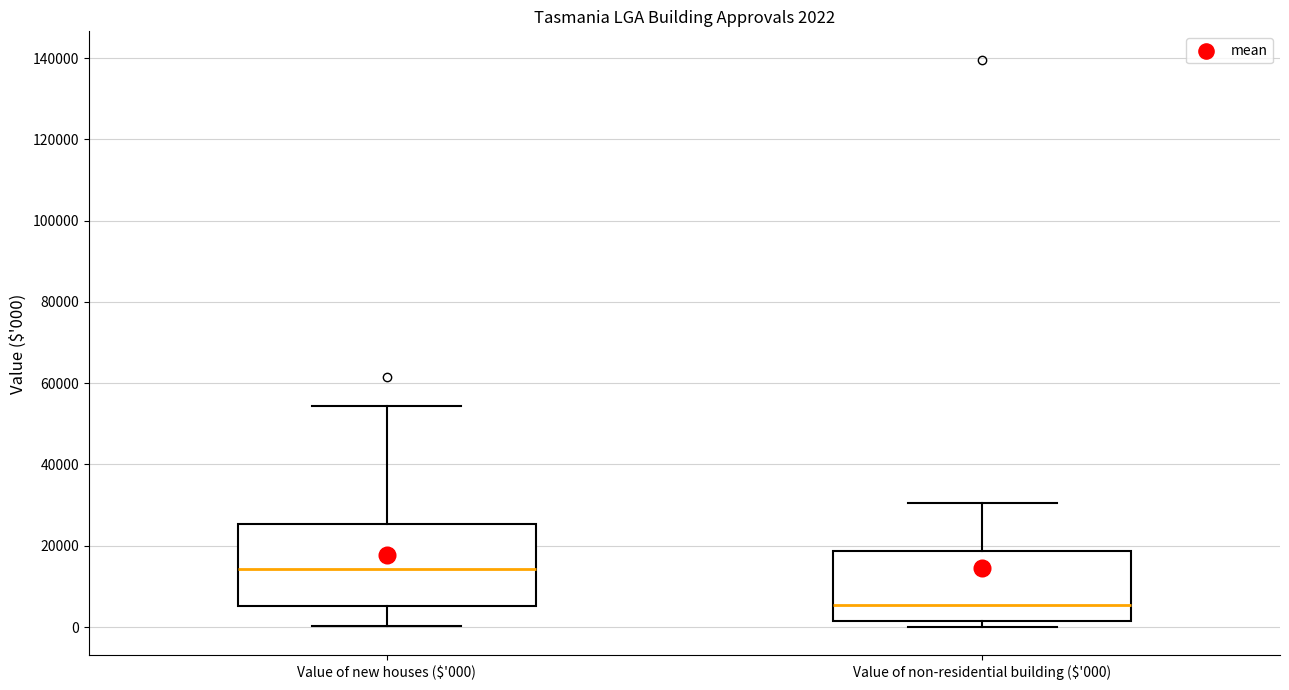

Which box's median line is the lowest?

Value of non-residential building ($'000)